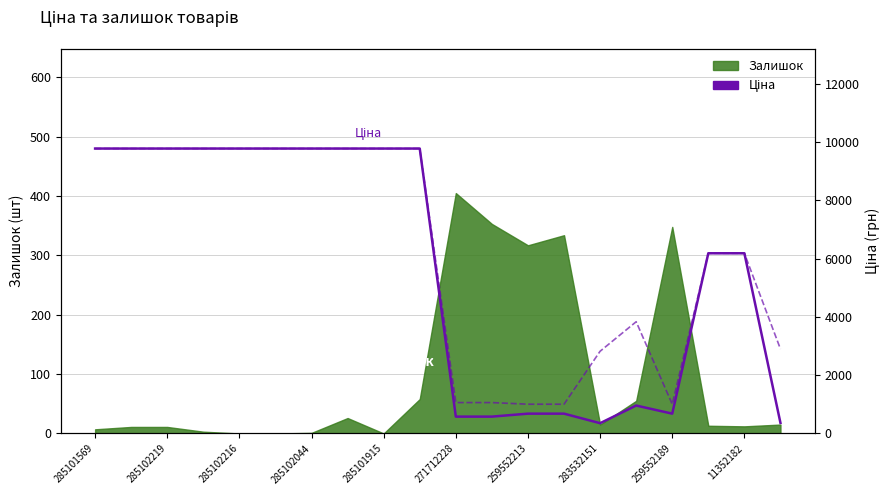

The Ціна series shows 137.1 at 271712228. True or false?

False